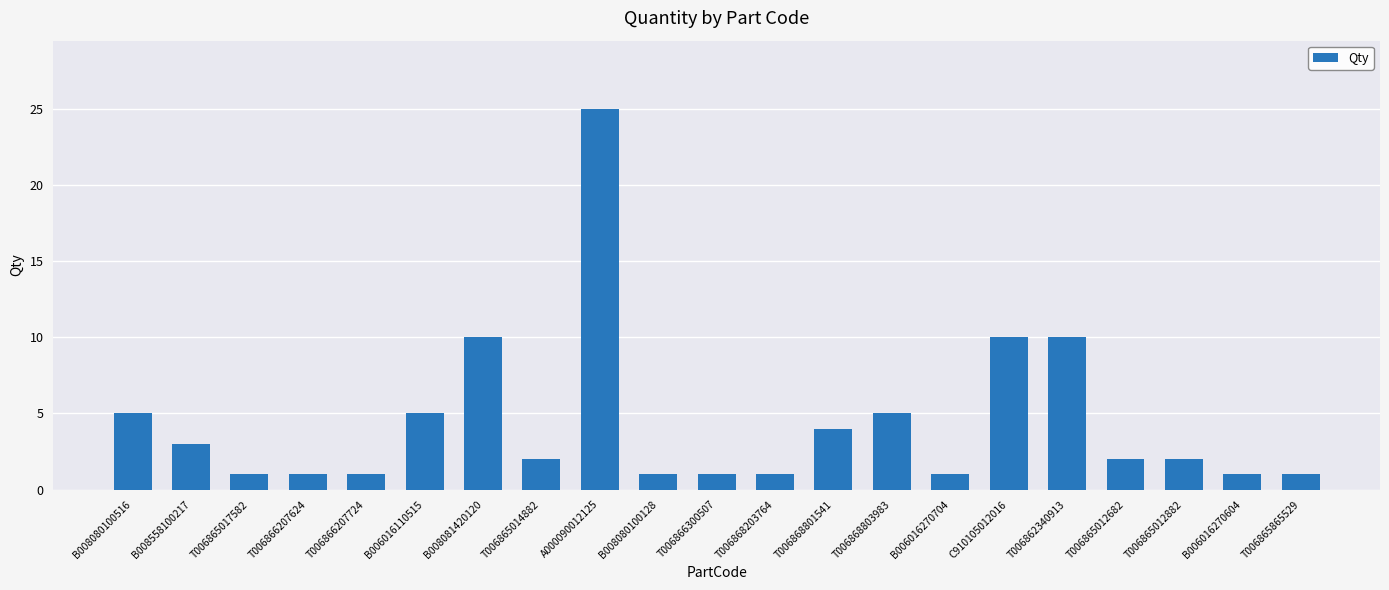

What position from the right is T006862340913?

5